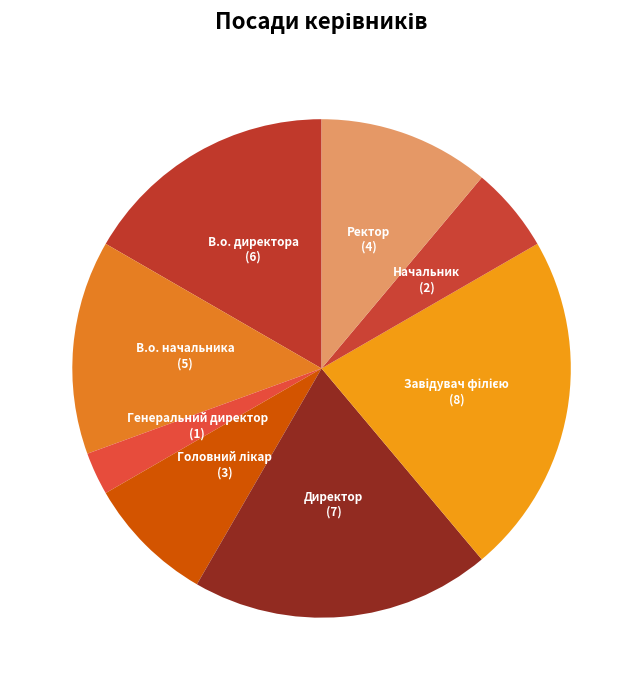

Which slice is the smallest?

Генеральний директор